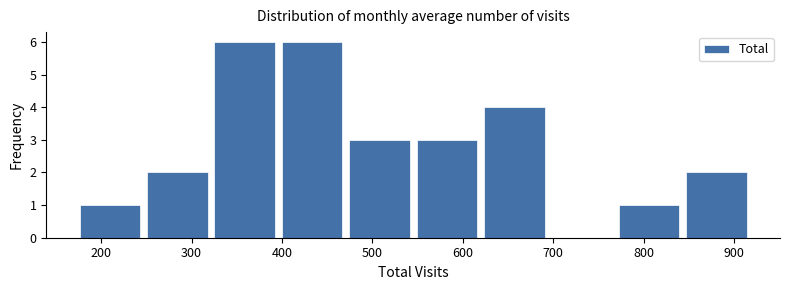

Reading left to right, list every bar in this chart as the range it spans on the x-axis followed by its height. Neither the bar edges nor the heights are printed on the chart, so give them approximately, as read against the axes.

170 to 250: 1
250 to 320: 2
320 to 400: 6
400 to 470: 6
470 to 550: 3
550 to 620: 3
620 to 690: 4
690 to 770: 0
770 to 840: 1
840 to 920: 2